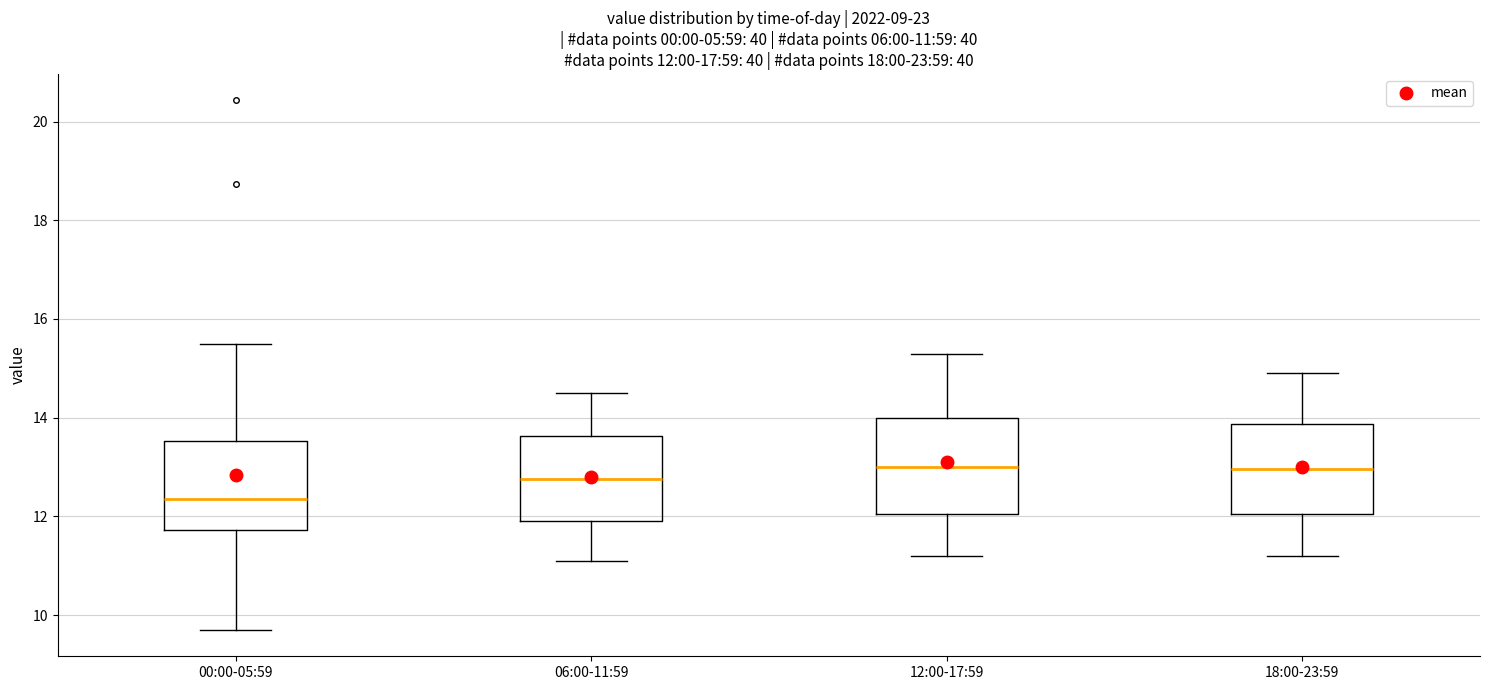

Which box has the lowest median line?

00:00-05:59